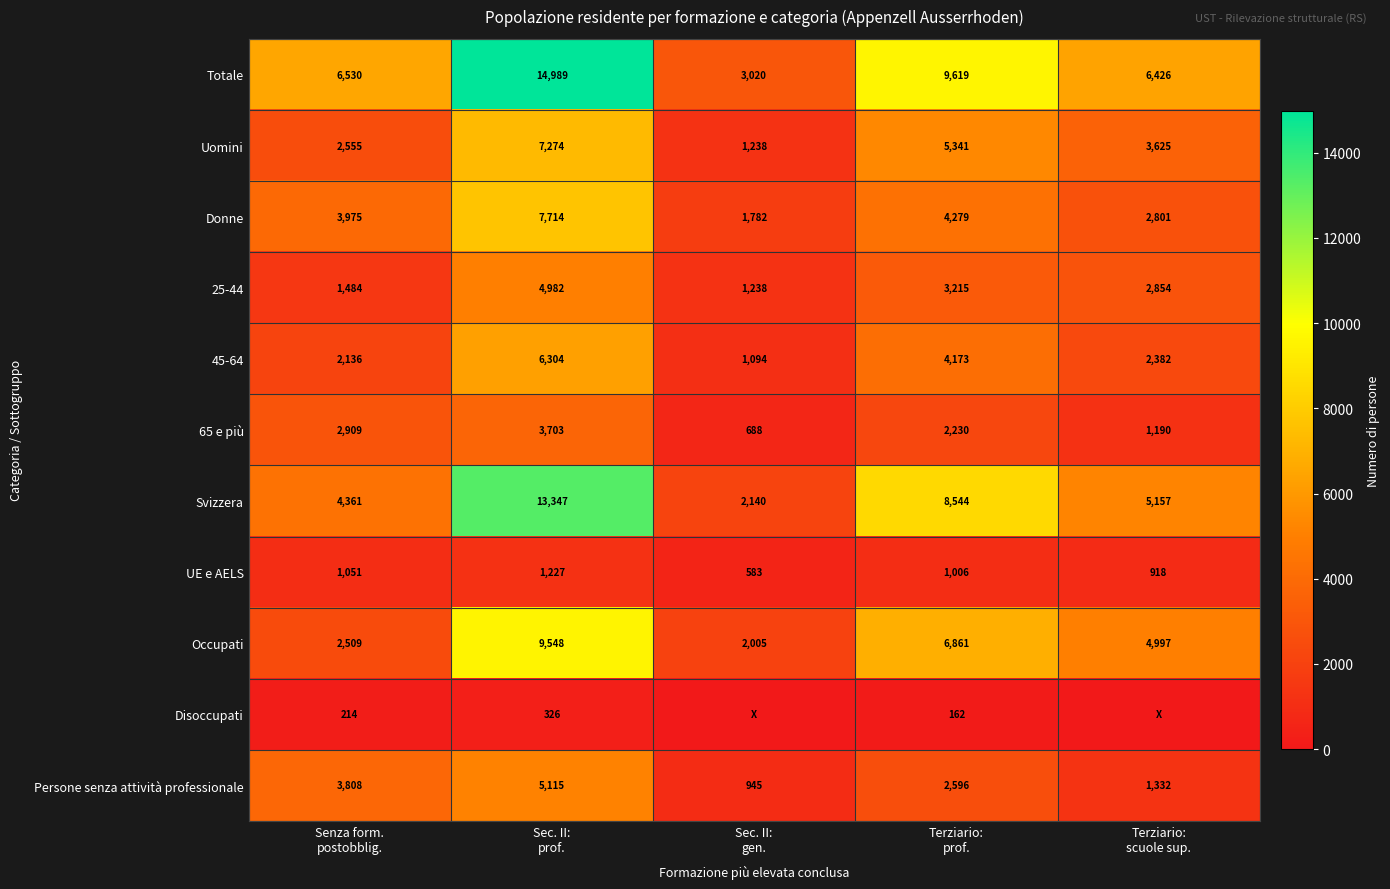

What is the highest value of the Totale series?

14989